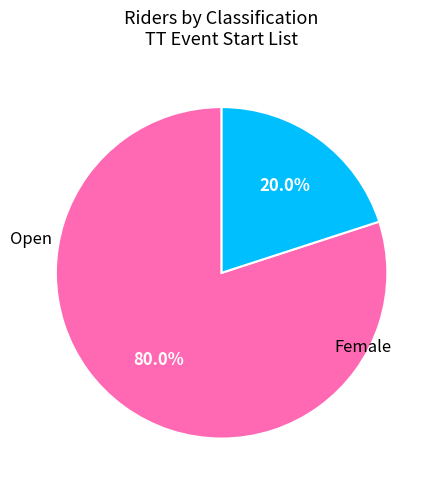

Is there any slice that represents more than half of the pie?

Yes